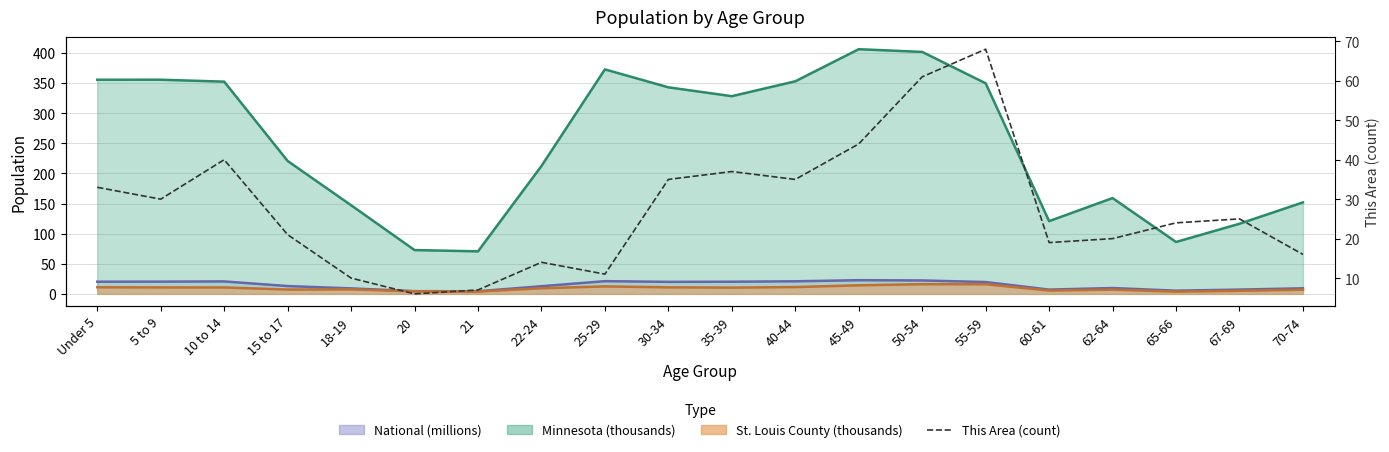

Is it true that the value at 30-34 is 52?

False